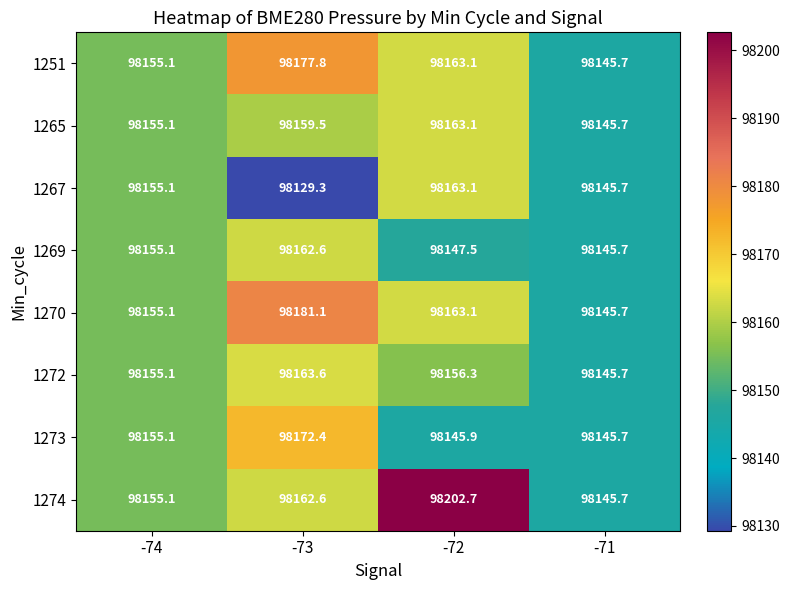

At how many categories does at least one series exceed 98190?

1